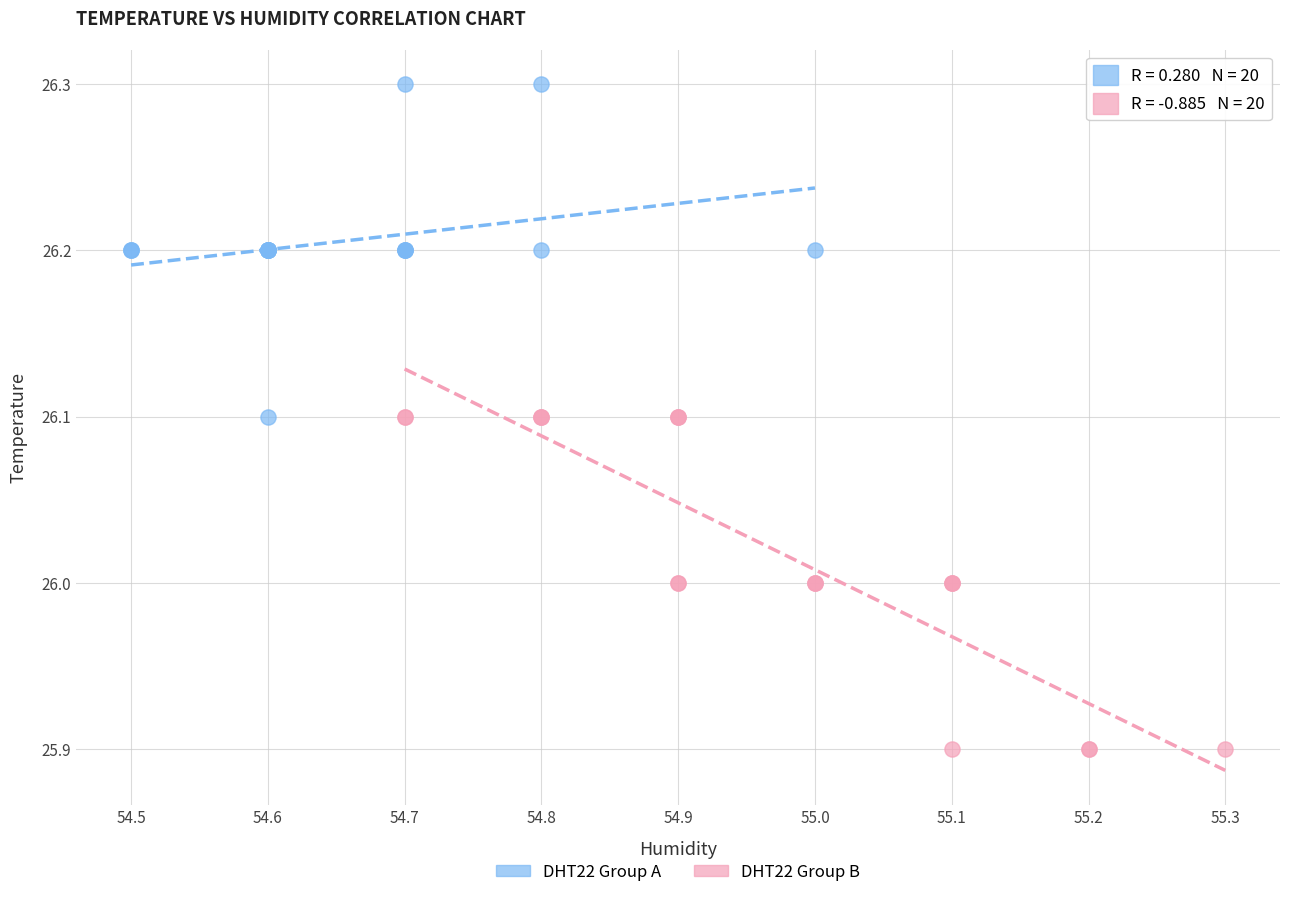

Which series reaches the maximum Y coordinate?

DHT22 Group A